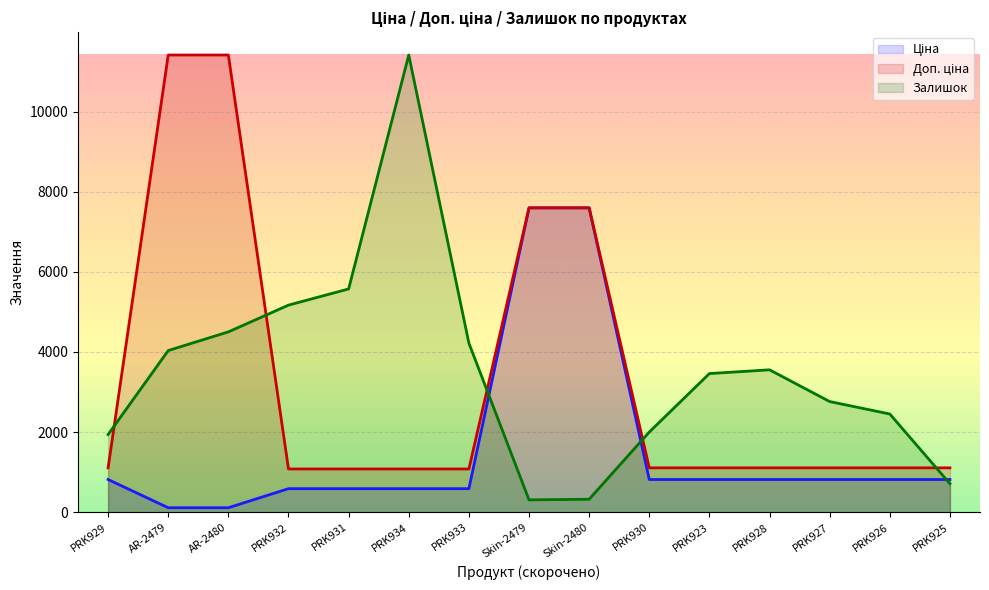

What is the label of the 14th point from the right?

AR-2479